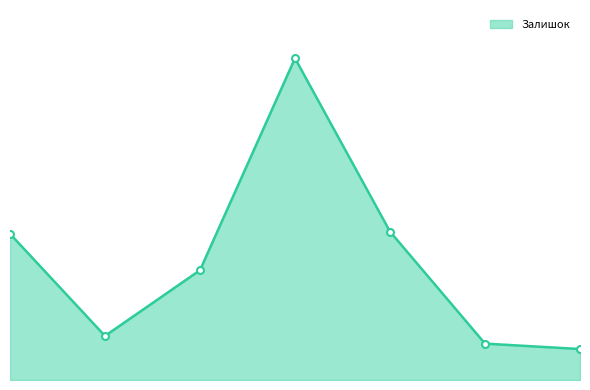

True or false: the data shows 172 at 5.

False